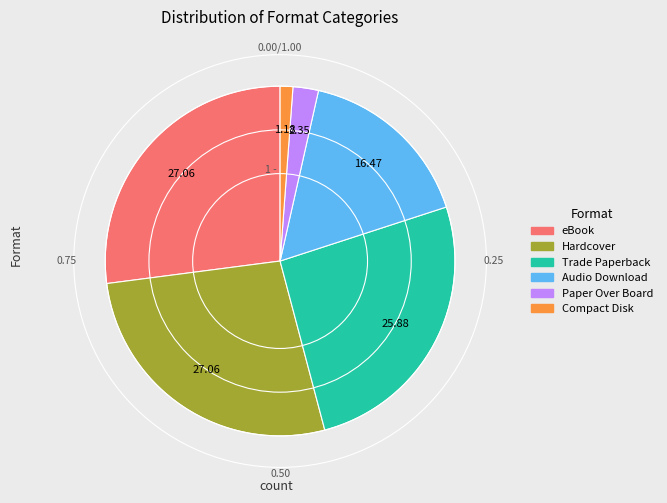

Is the sum of Hardcover and eBook greater than half?

Yes